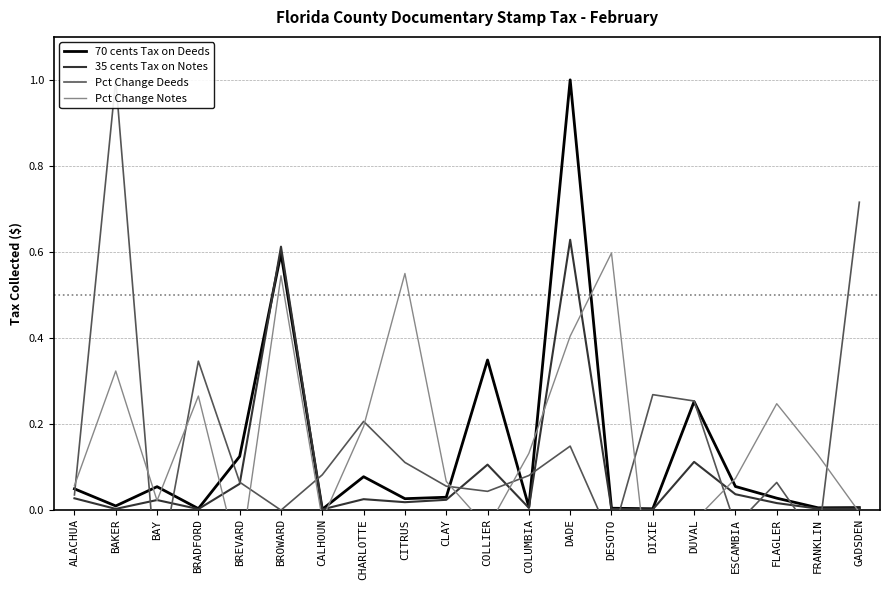

What is the smallest value displayed?

-0.2